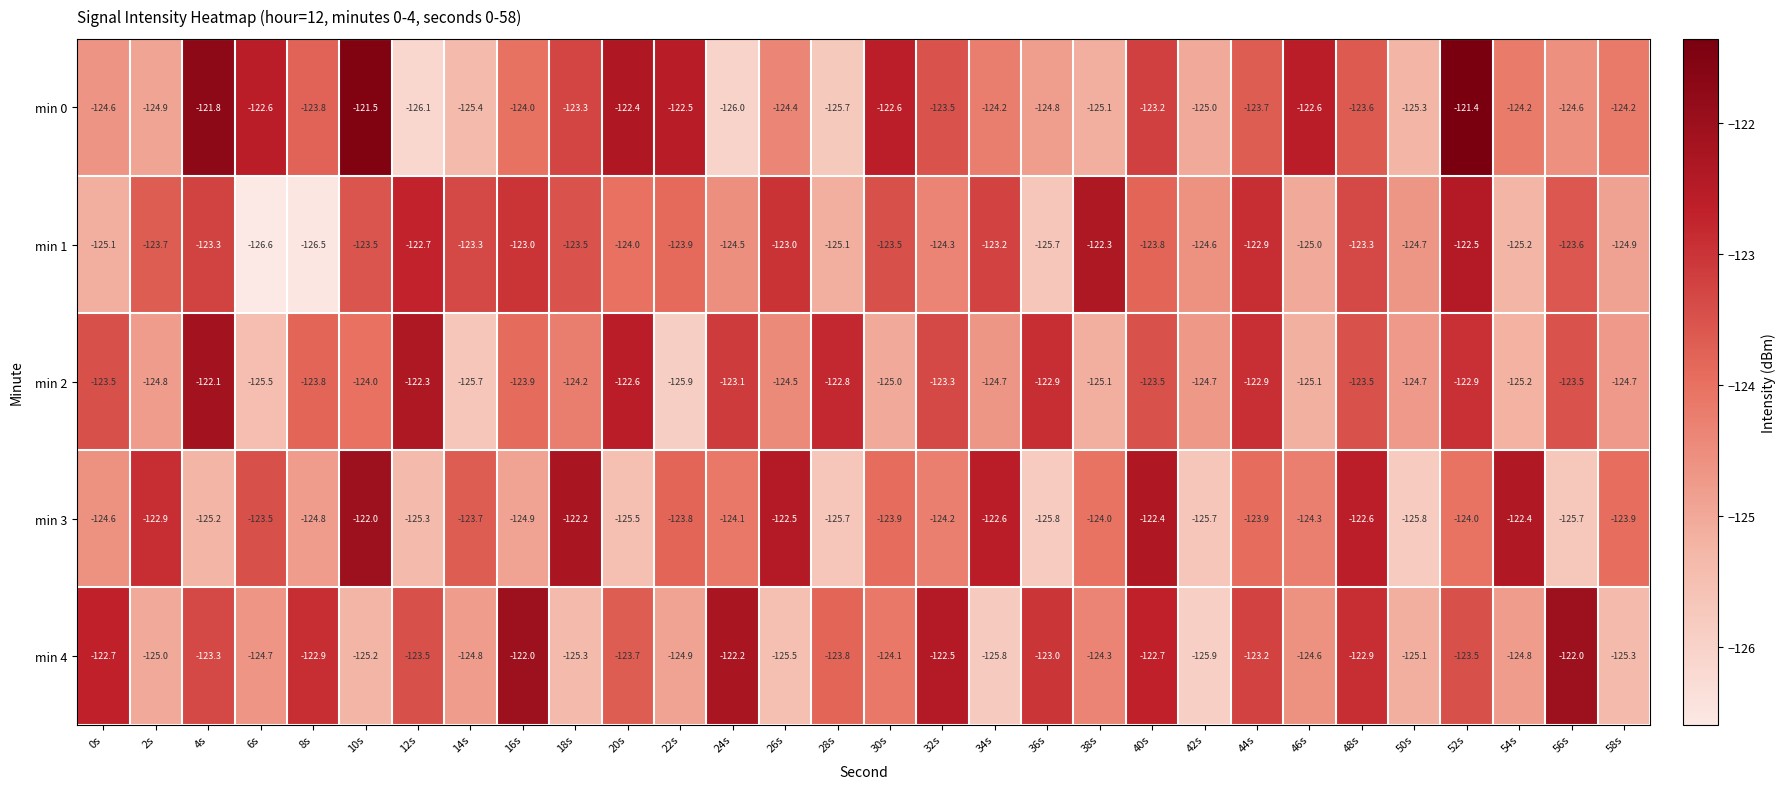

At how many categories does at least one series exceed -124?

28